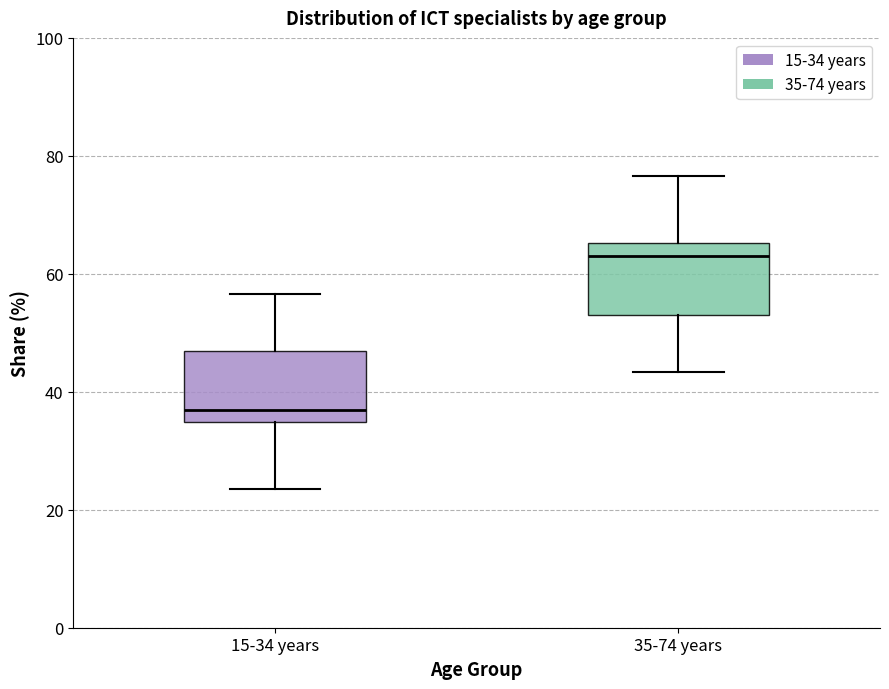

Reading left to right, read every box against the y-axis: the position of its median line, the range the box covers, and the ends of its whiskers. The values are not printed on the chart, so give them approximately, as read against the axis.

15-34 years: median 36, box 34 to 48, whiskers 24 to 56
35-74 years: median 64, box 54 to 66, whiskers 44 to 76